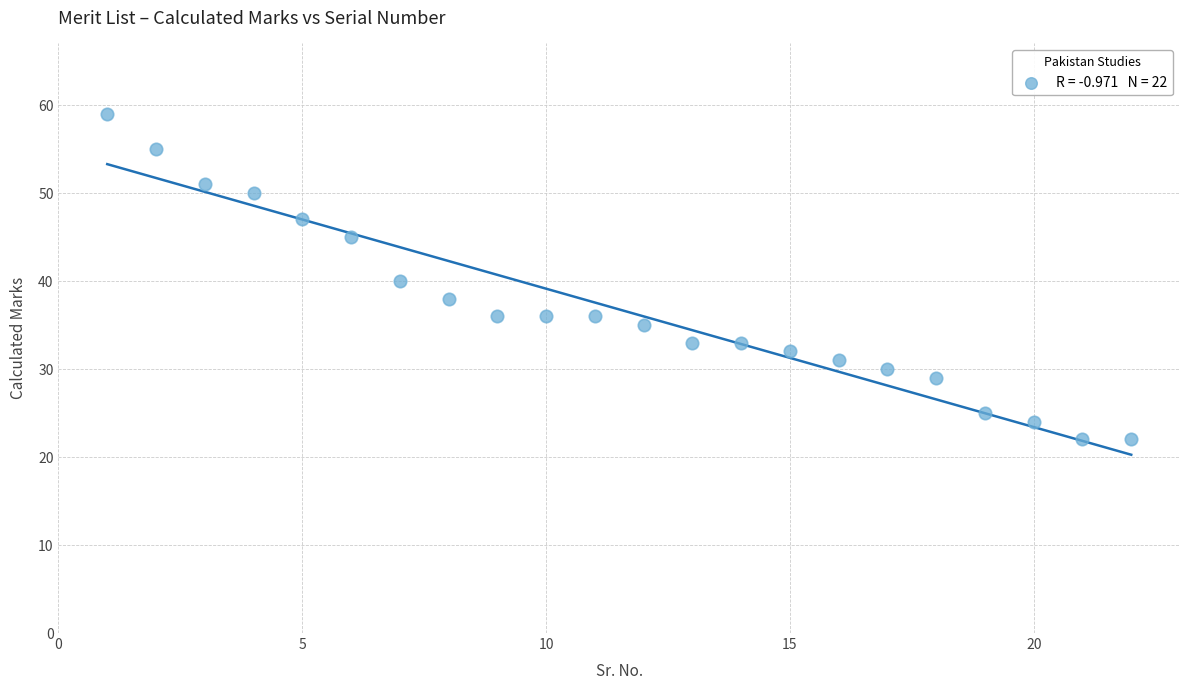

What is the range of X values (max minus min)?

21